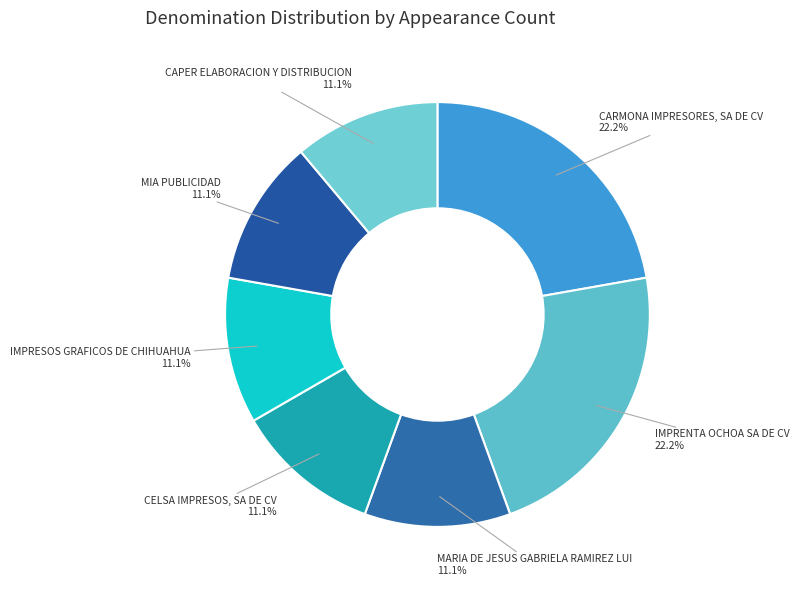

Combined, what portion of the pie is CARMONA IMPRESORES, SA DE CV and CAPER ELABORACION Y DISTRIBUCION?

33.3%